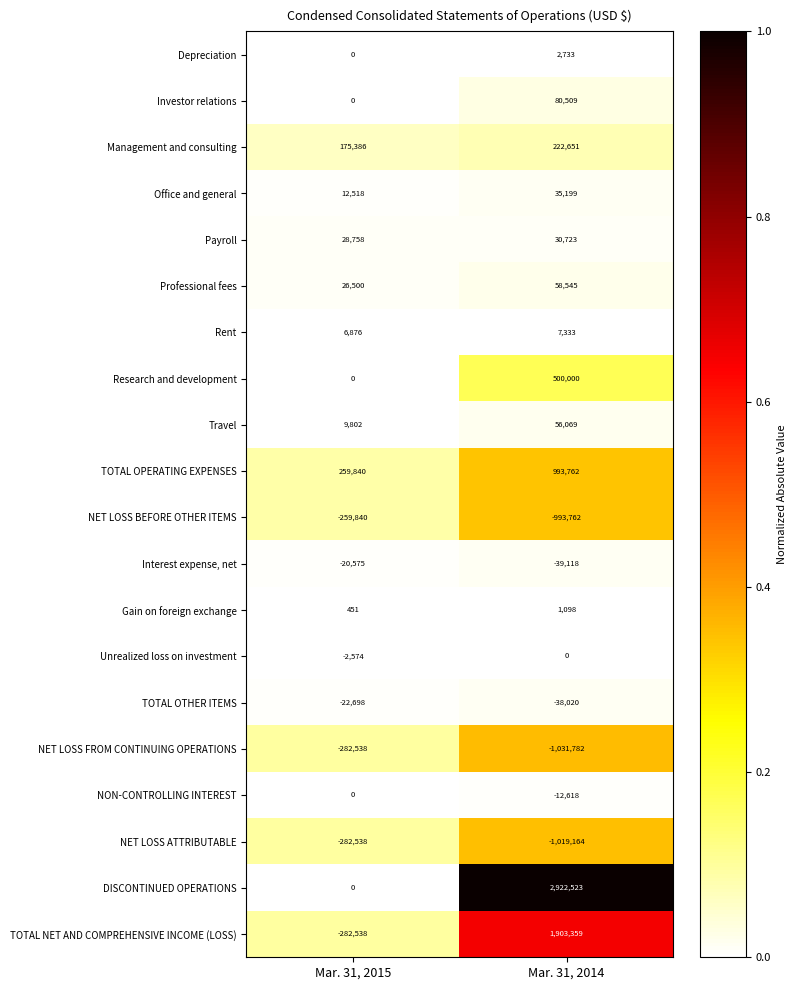

At how many categories does at least one series exceed 0?

2